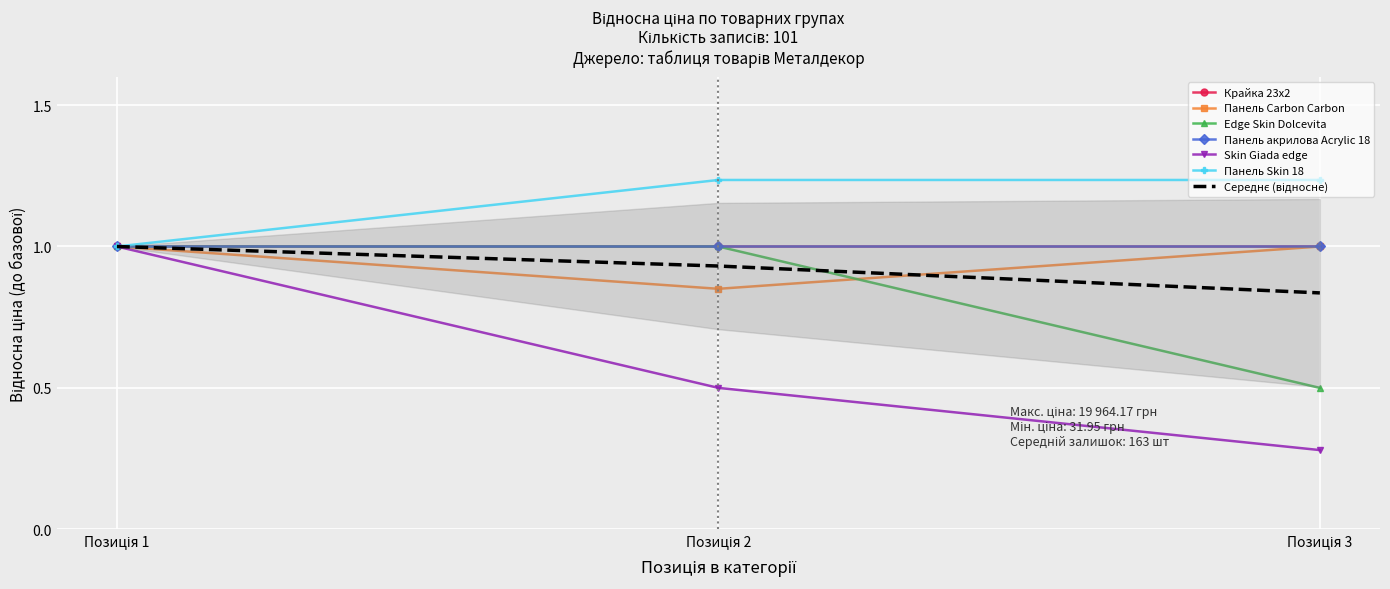

Which series has the widest spread of values?

Skin Giada edge